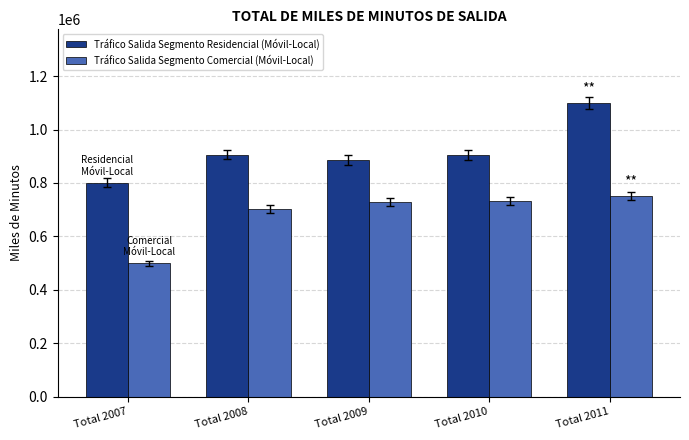

List the series in order of their peak value, highest first.

Tráfico Salida Segmento Residencial (Móvil-Local), Tráfico Salida Segmento Comercial (Móvil-Local)